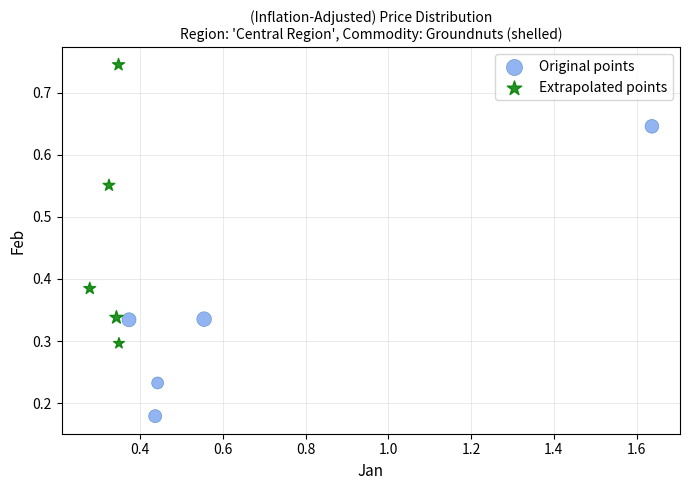

What are all the series names shown in the legend?

Original points, Extrapolated points